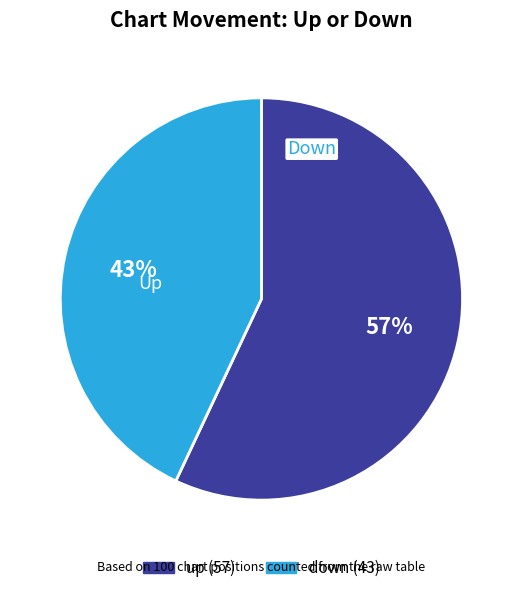

To the nearest percent, what is the combined percentage of down and up?

100%